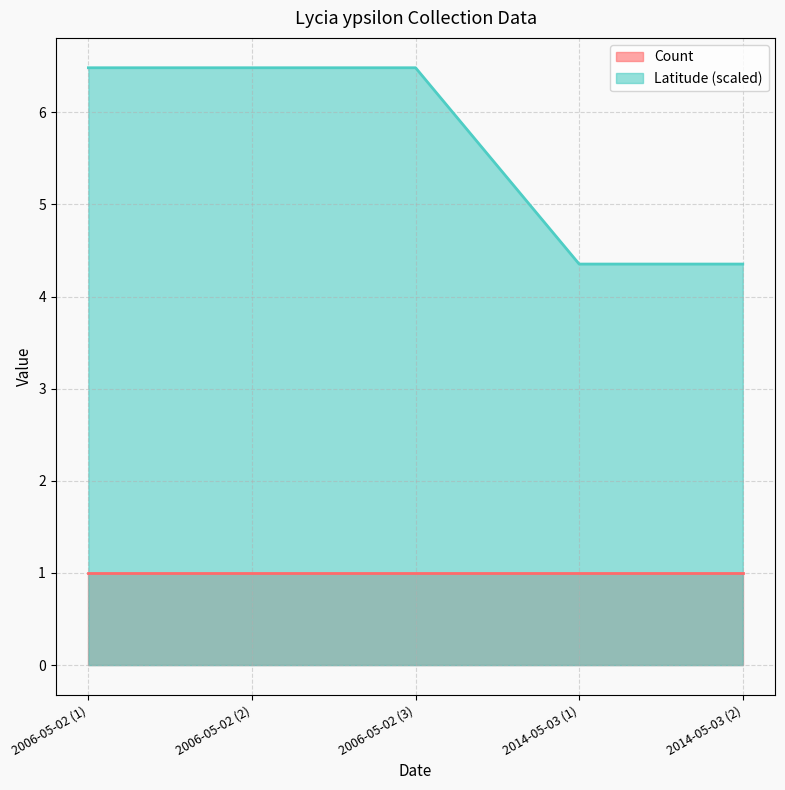

List the series in order of their peak value, lowest first.

Count, Latitude (scaled)